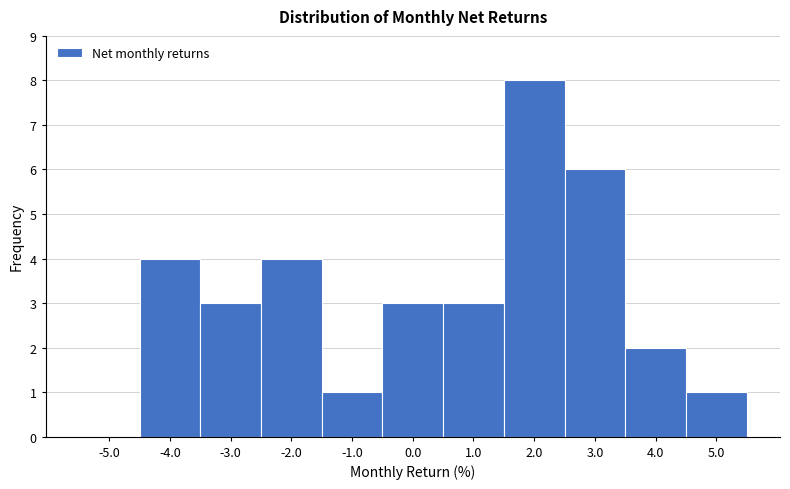

How tall is the bar that spans 2.5 to 3.5 on the x-axis? The values are not printed on the chart, so give them approximately, as read against the axis.

6